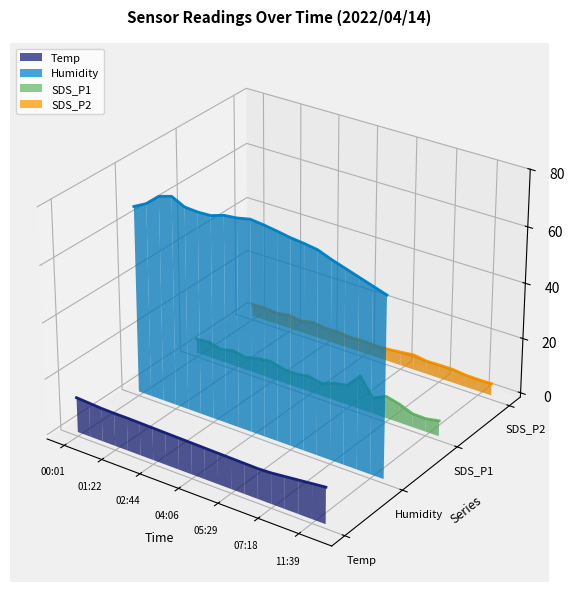

How many data points does each series have?

20